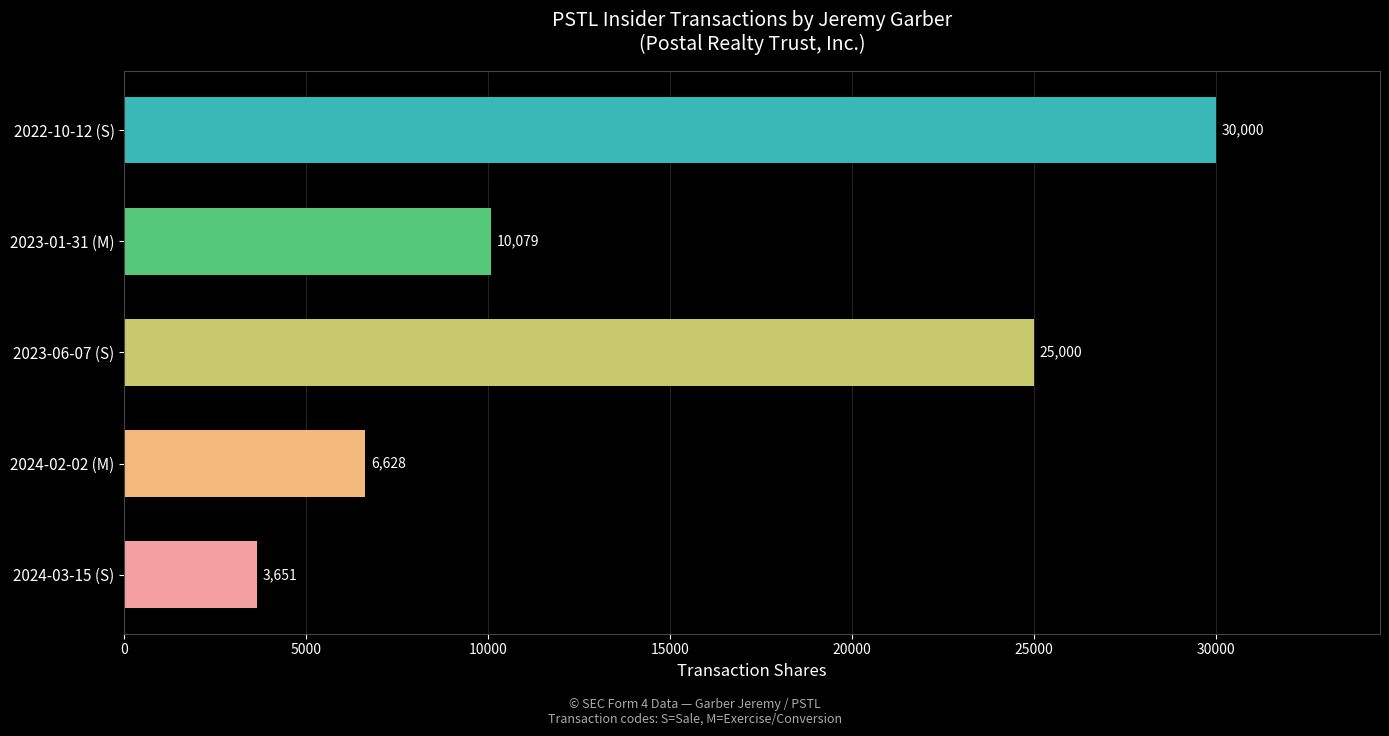

How many values are between 6628 and 25000?

3